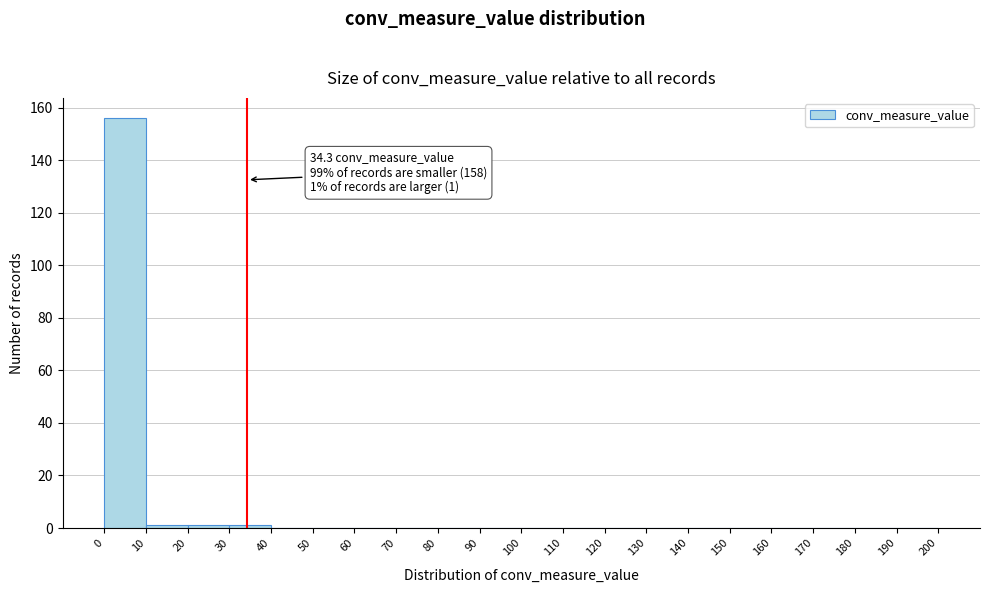

Over which range of the x-axis is the bar tallest?

0 to 10